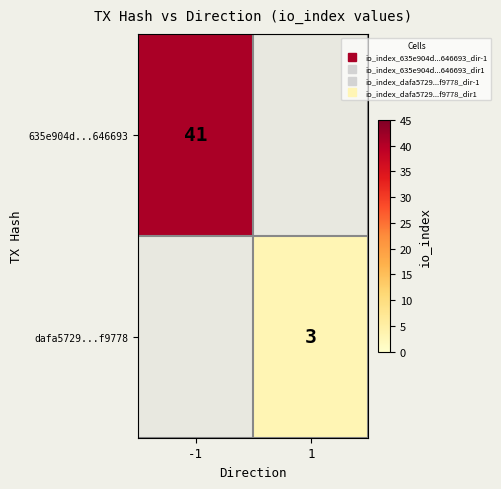

At which label does 635e904d...646693 reach its minimum?

-1